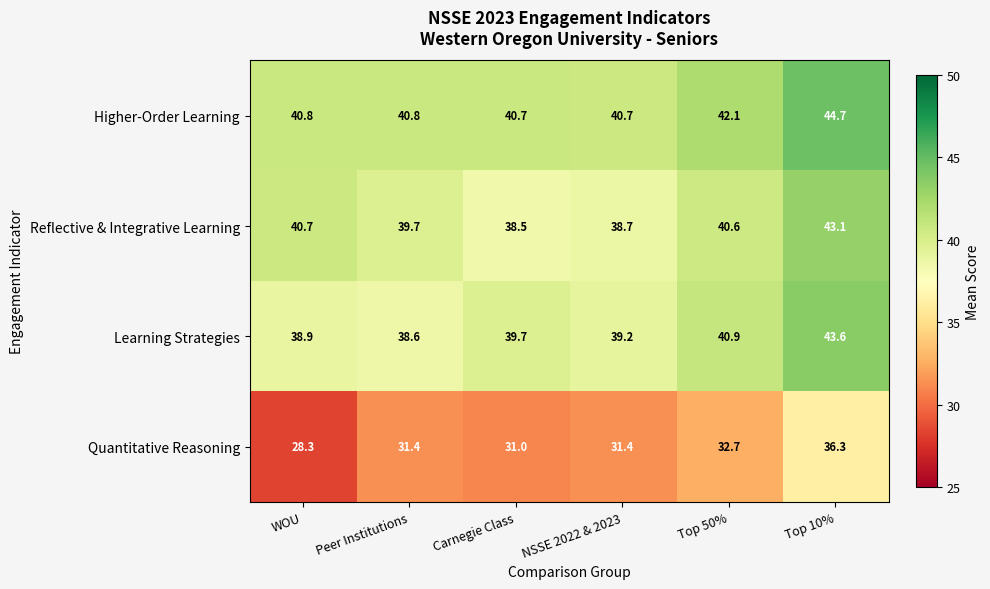

What is the greatest value displayed?

44.7